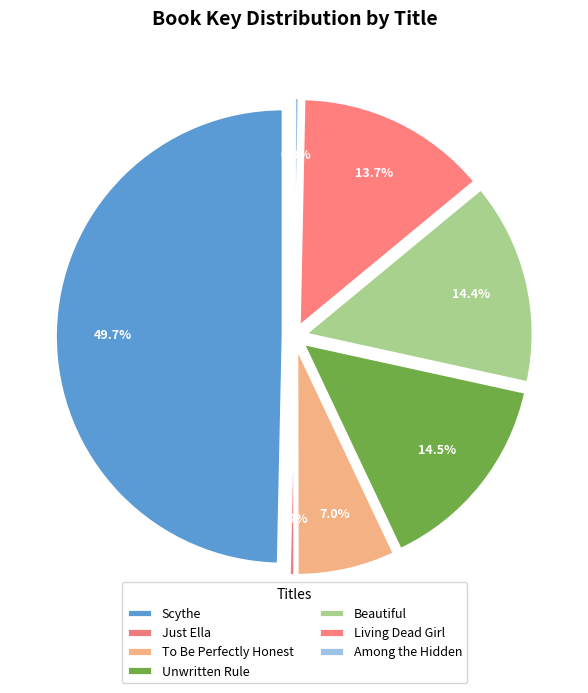

What is the ratio of the value at Unwritten Rule to the value at Beautiful?

1.0